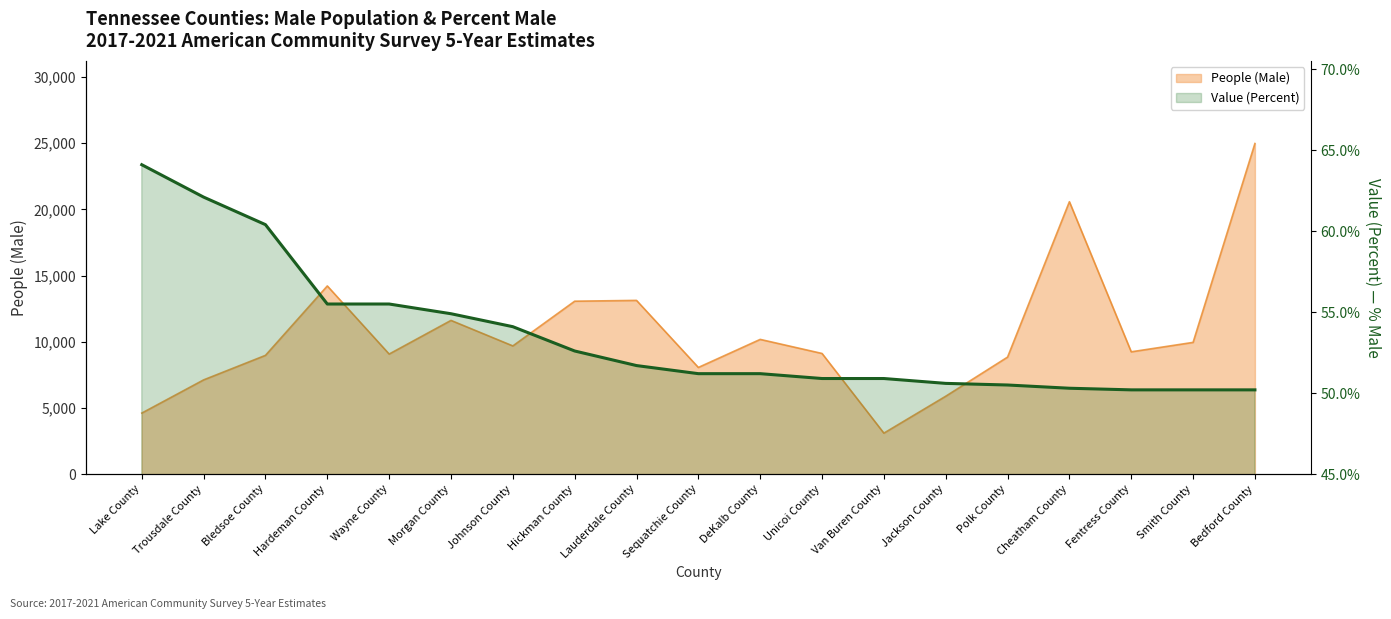

At which category does the chart reach its peak across all series?

Lake County